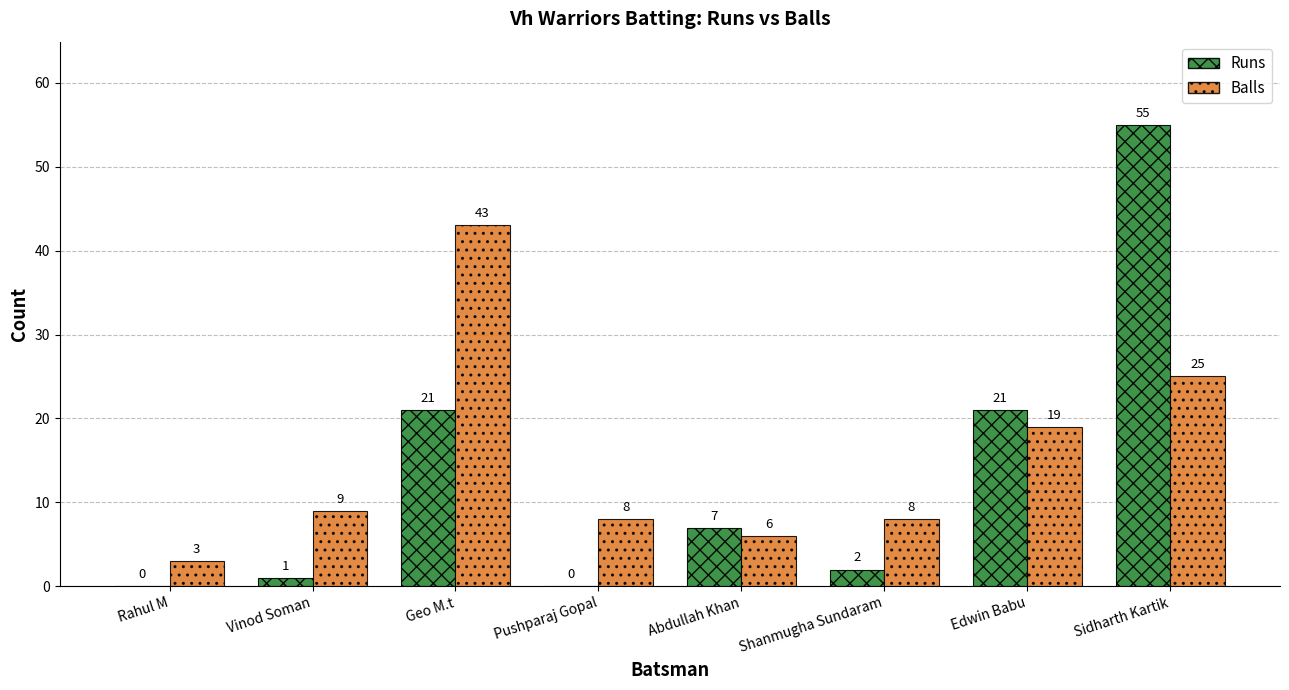

What are all the series names shown in the legend?

Runs, Balls